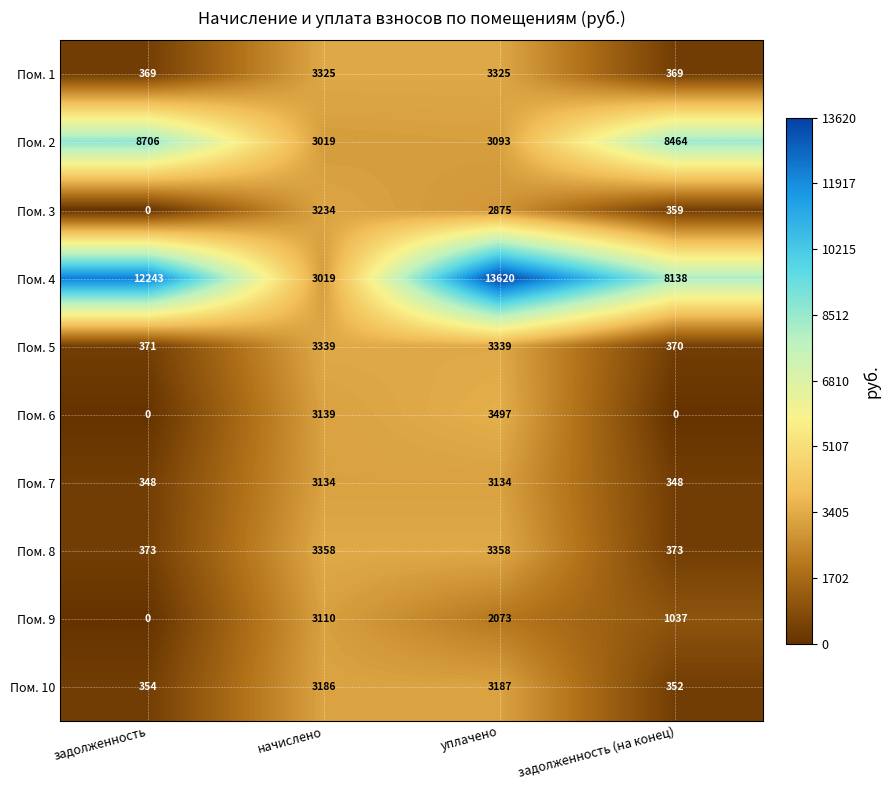

True or false: Пом. 4 has a value of 12243 at задолженность.

True